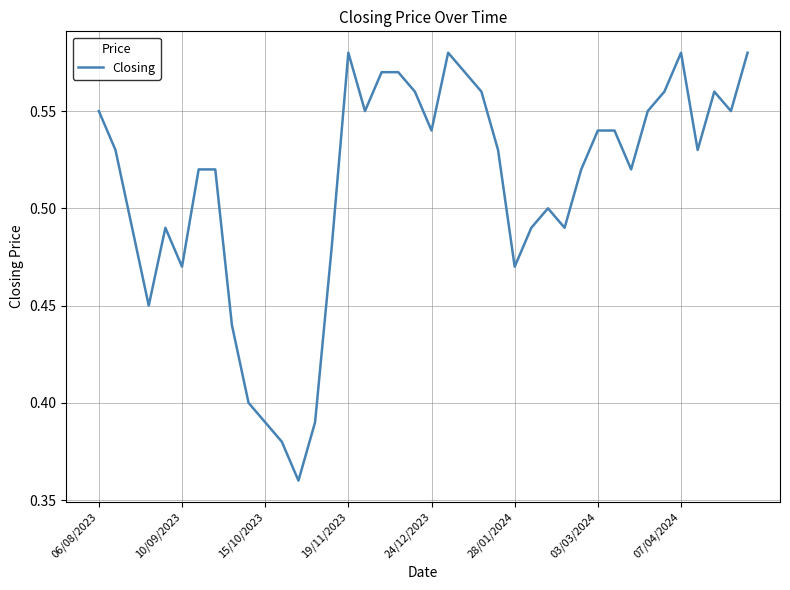

True or false: there are more than 2 points higher than both neighbors.

True